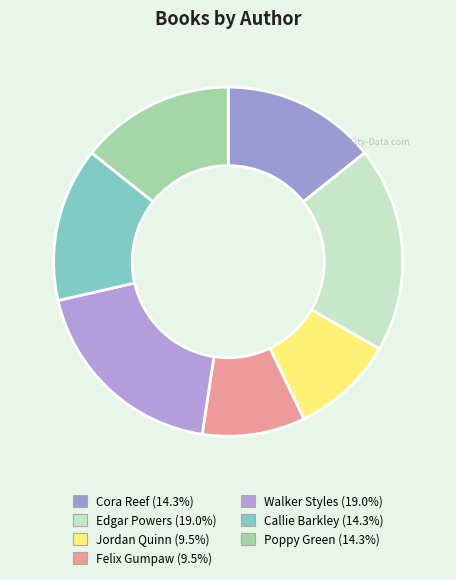

Combined, what portion of the pie is Cora Reef and Callie Barkley?

28.6%